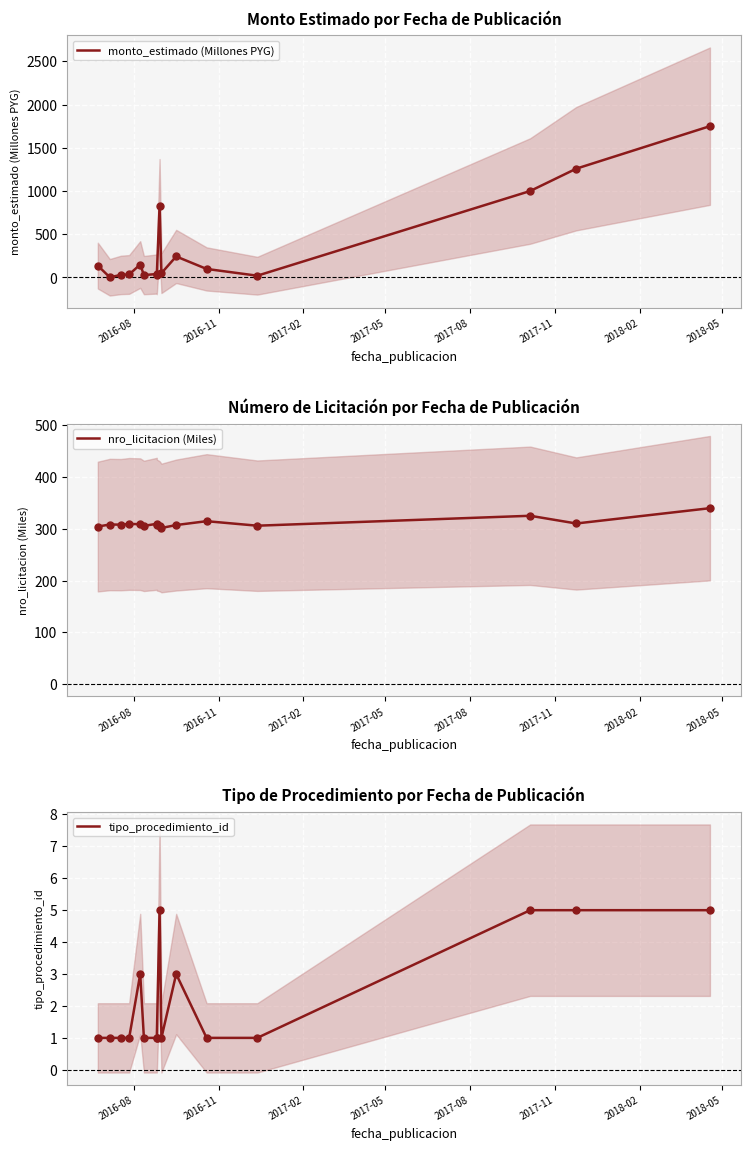

Which series has the largest Y range (max minus min)?

monto_estimado (Millones PYG)